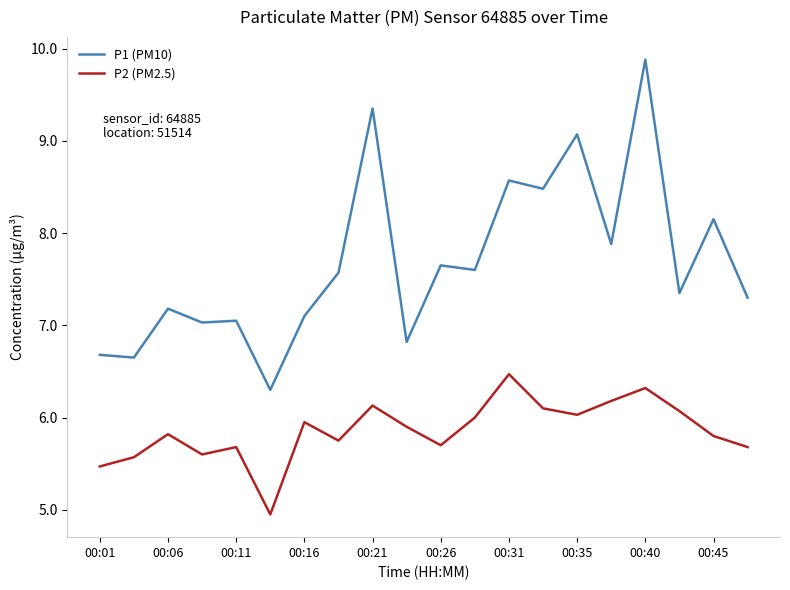

How many values in the P2 (PM2.5) series exceed 5?

19